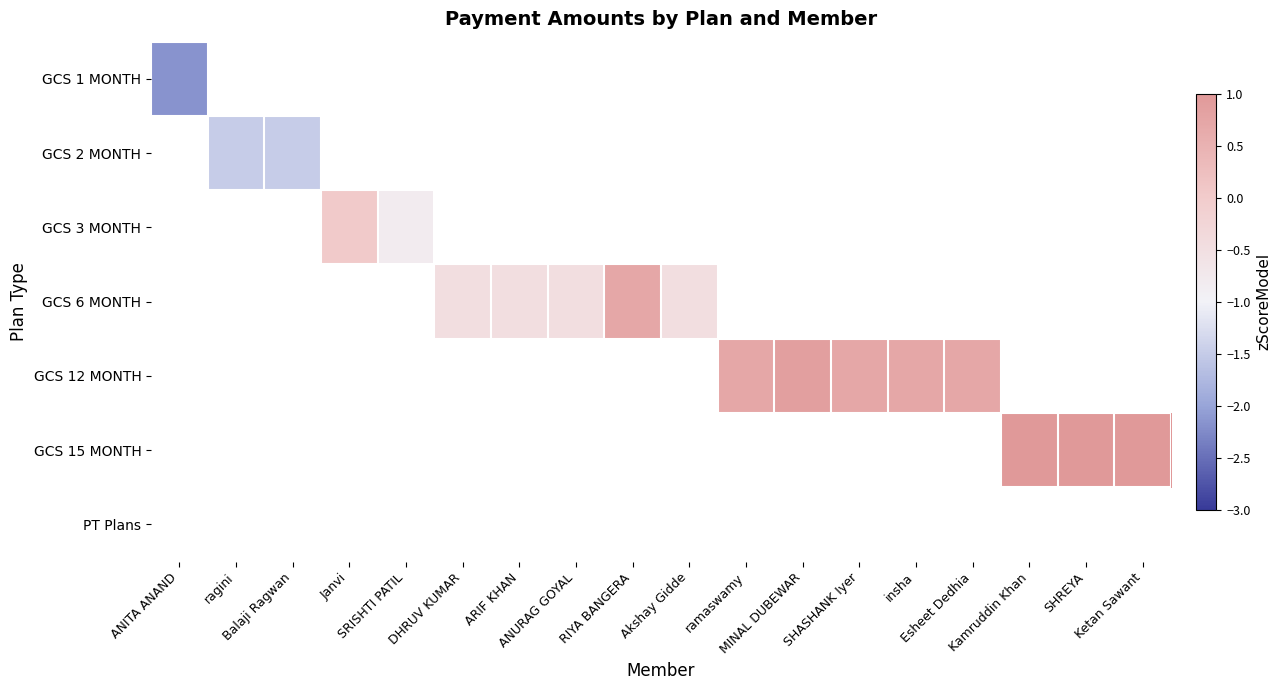

At which category does the chart reach its peak across all series?

SHREYA